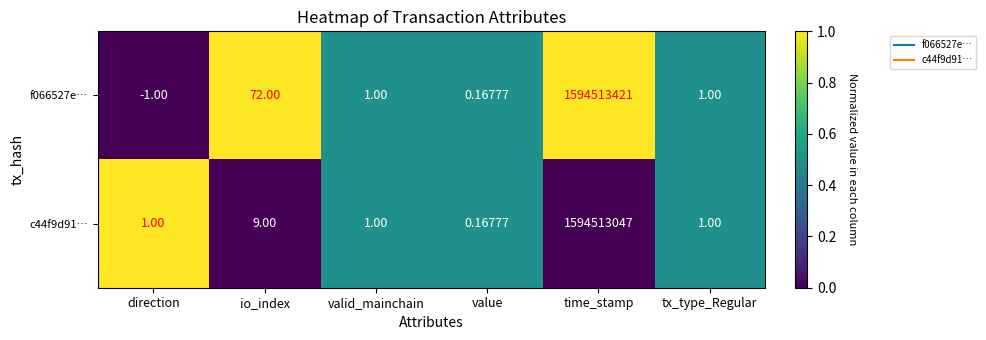

Where is c44f9d91… nearest to the value 797256523?

io_index